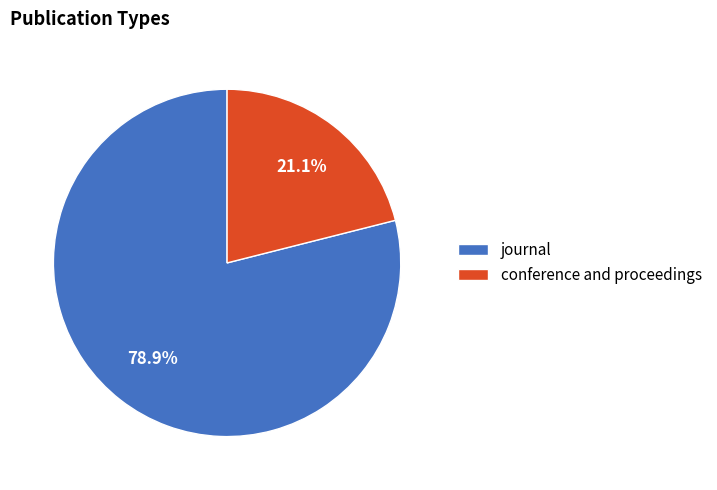

Count the number of slices in the pie.

2